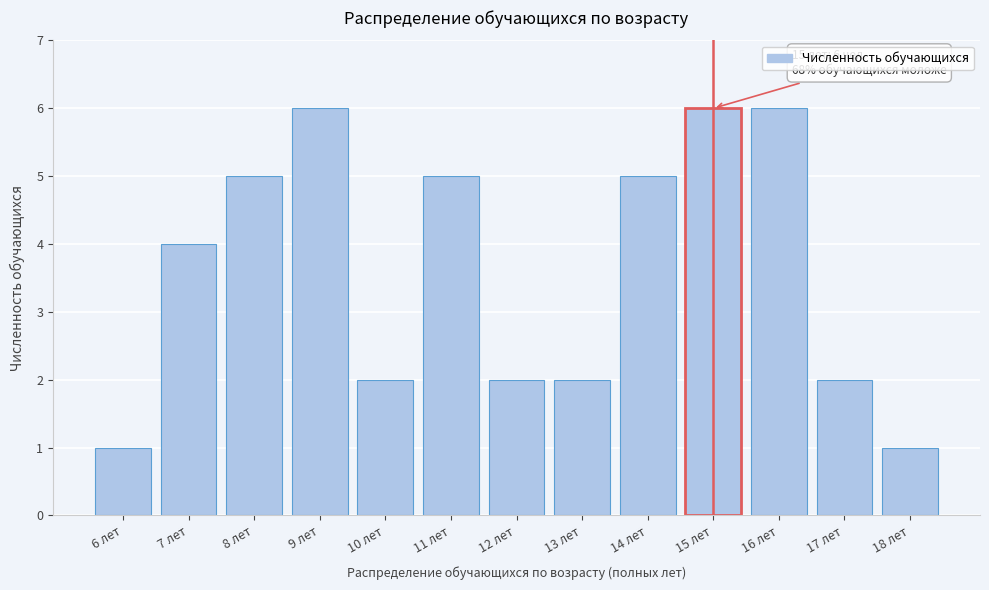

Reading left to right, transcribe all the data shown in this chart.

6 лет=1	7 лет=4	8 лет=5	9 лет=6	10 лет=2	11 лет=5	12 лет=2	13 лет=2	14 лет=5	15 лет=6	16 лет=6	17 лет=2	18 лет=1